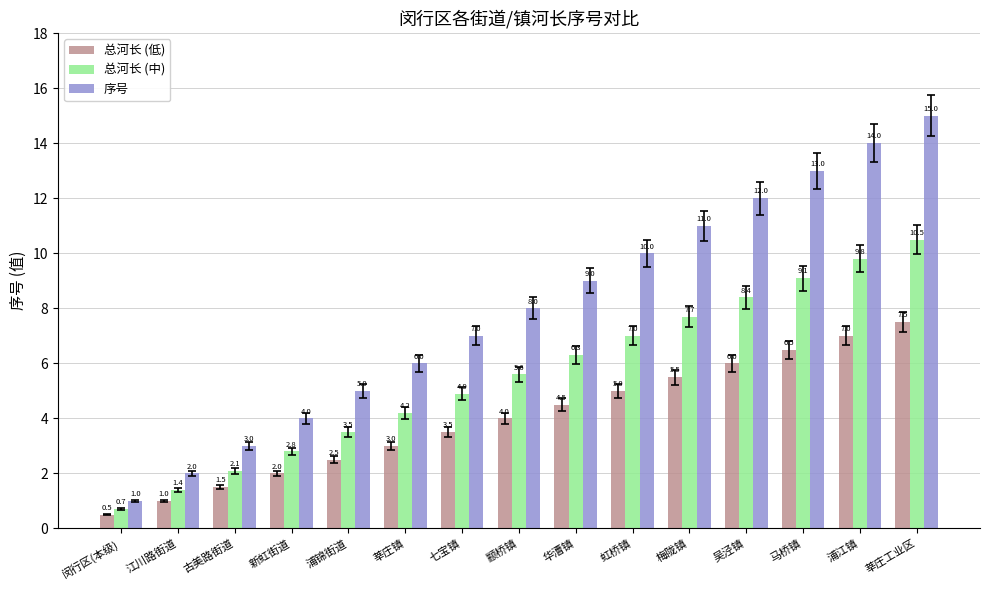

Which series has the largest total across all categories?

序号